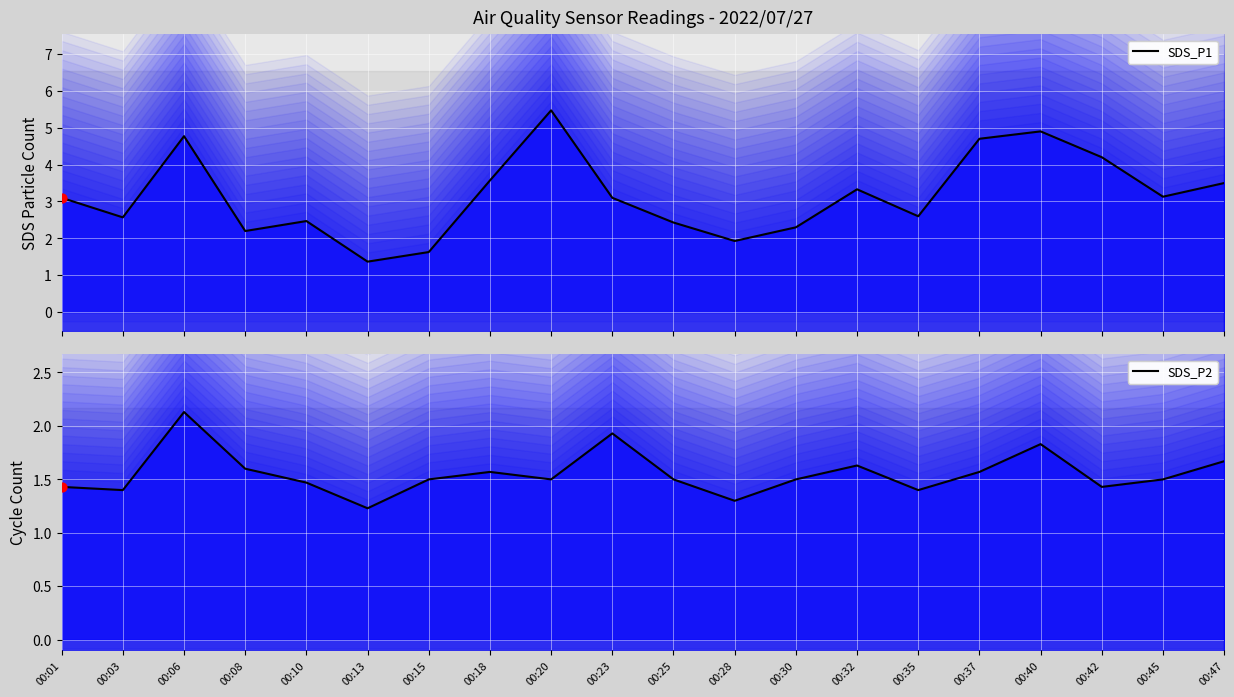

Which series contains the highest Y value?

SDS_P1 line